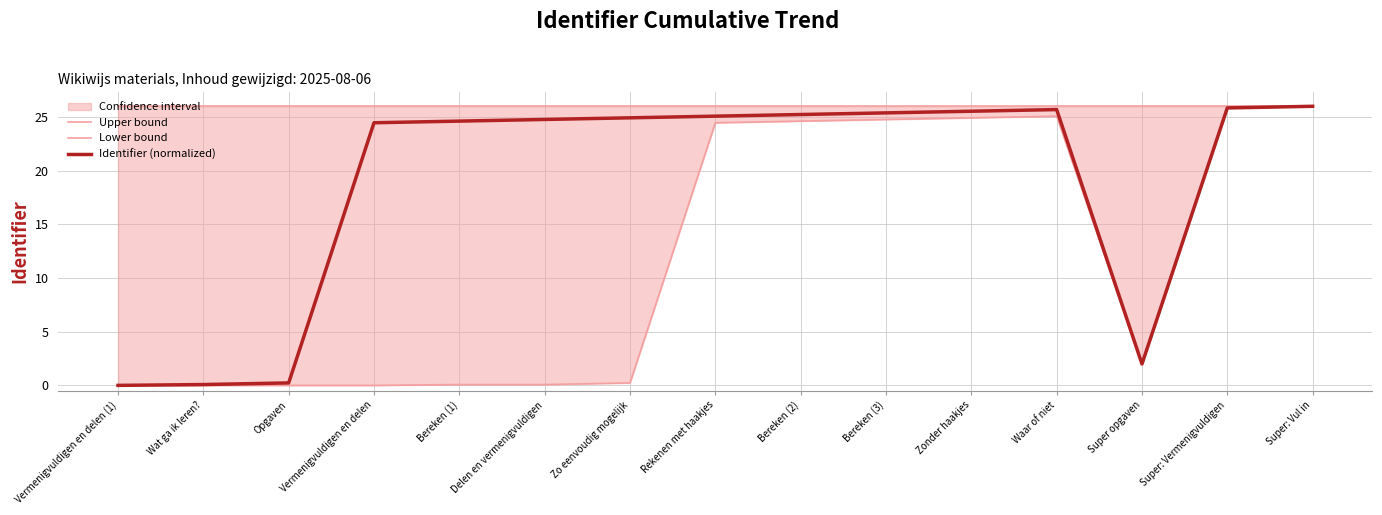

How many data points in Identifier (normalized) are above 24?

11